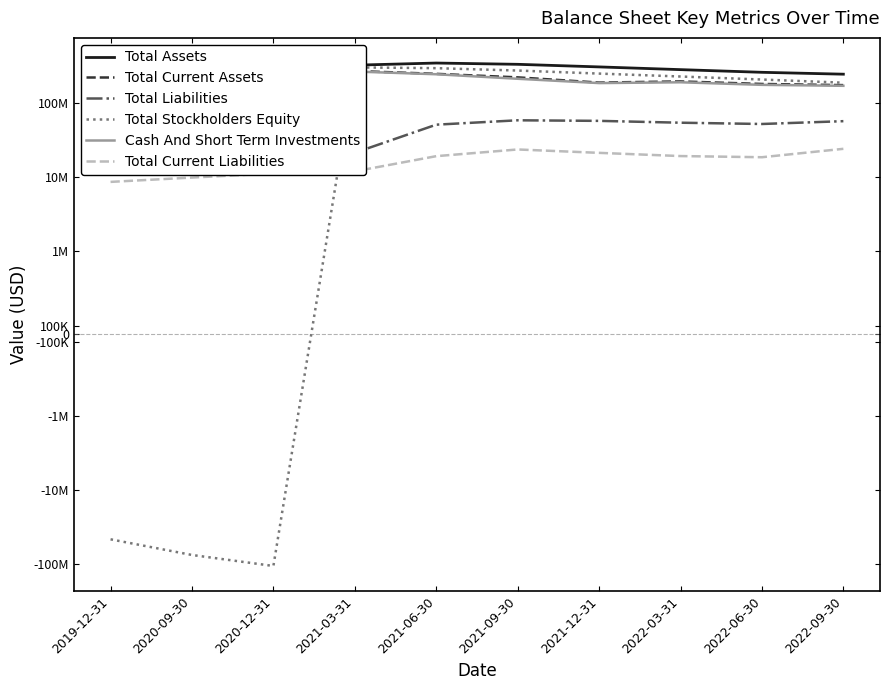

How many values in the Total Liabilities series are below 52269000?

5